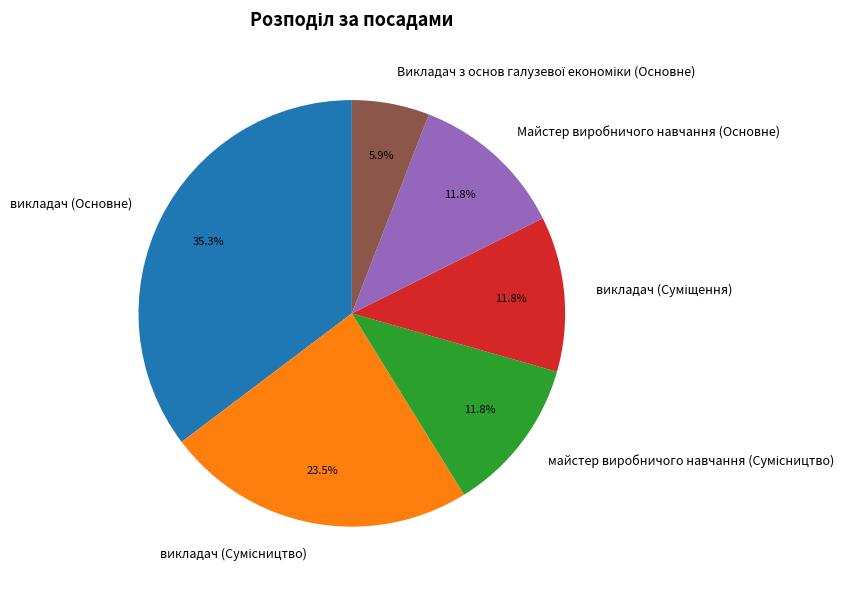

How many slices are in this pie chart?

6